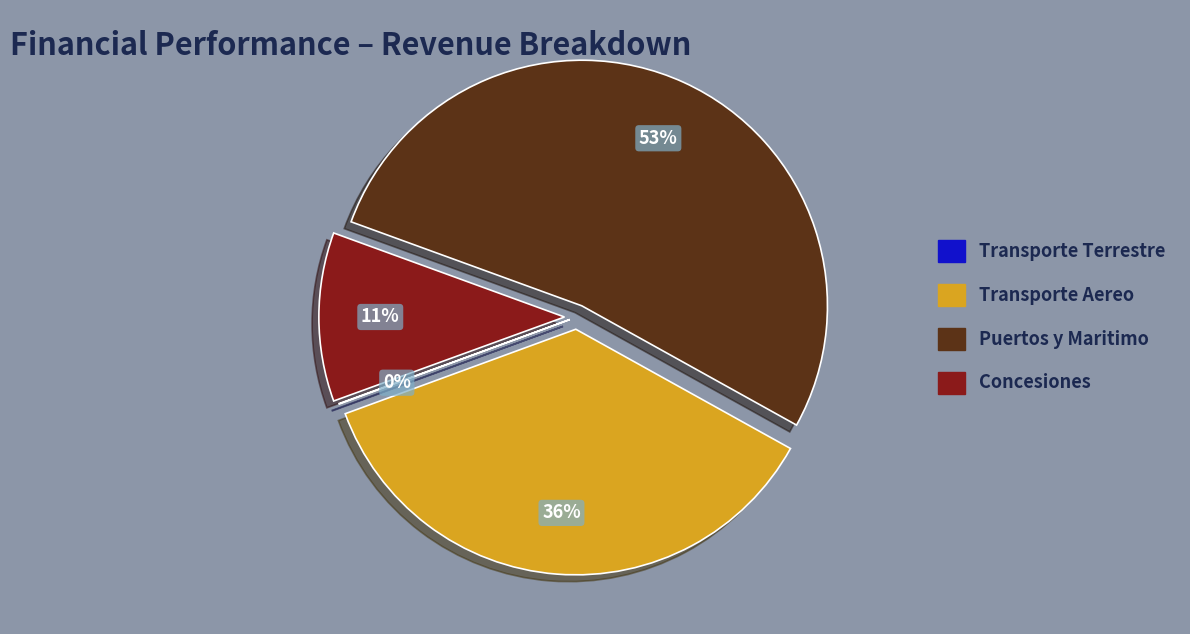

Combined, do Transporte Aereo and Puertos y Maritimo account for over 50%?

Yes